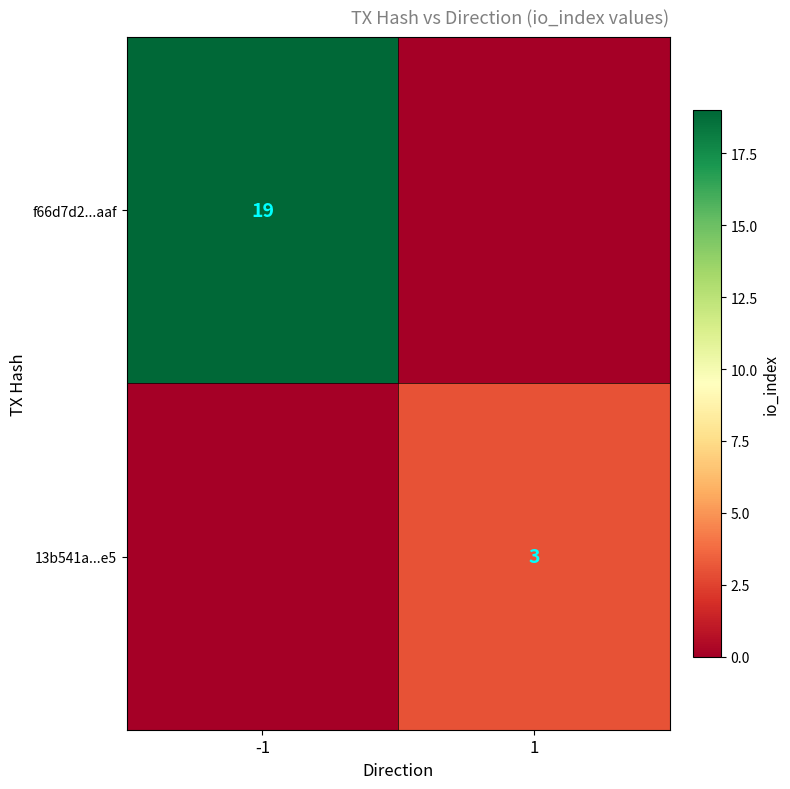

What is the spread (max minus min) of values at 1?

3